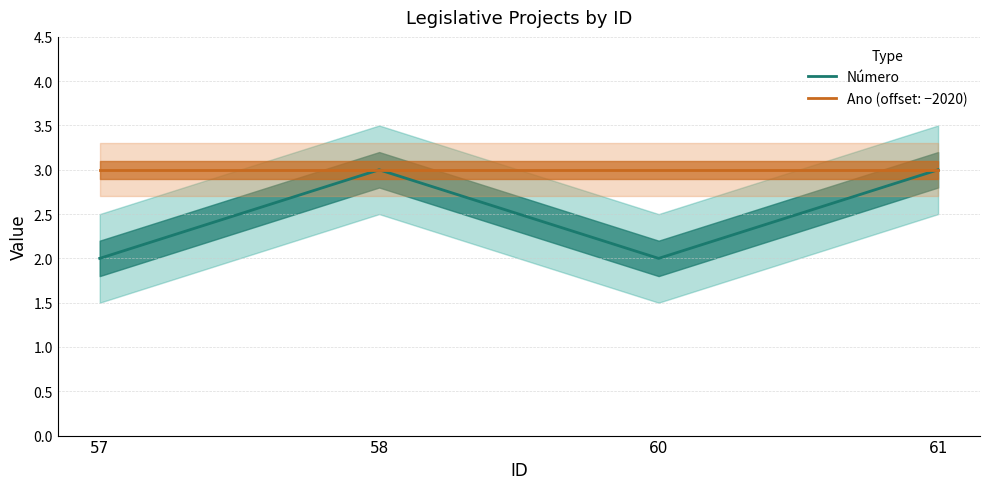

True or false: Número has more than 0 points higher than both neighbors.

True